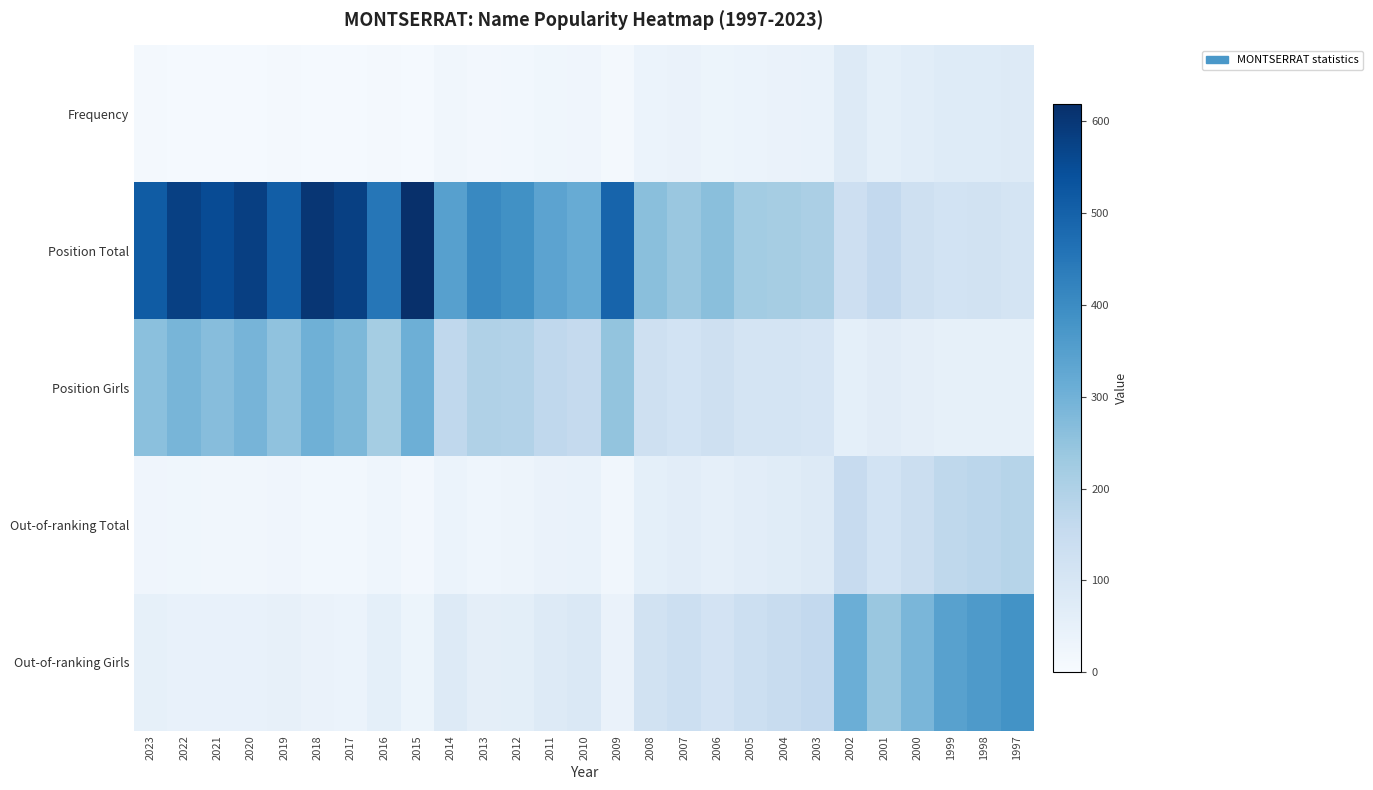

Which category has the lowest value across all series?

2015